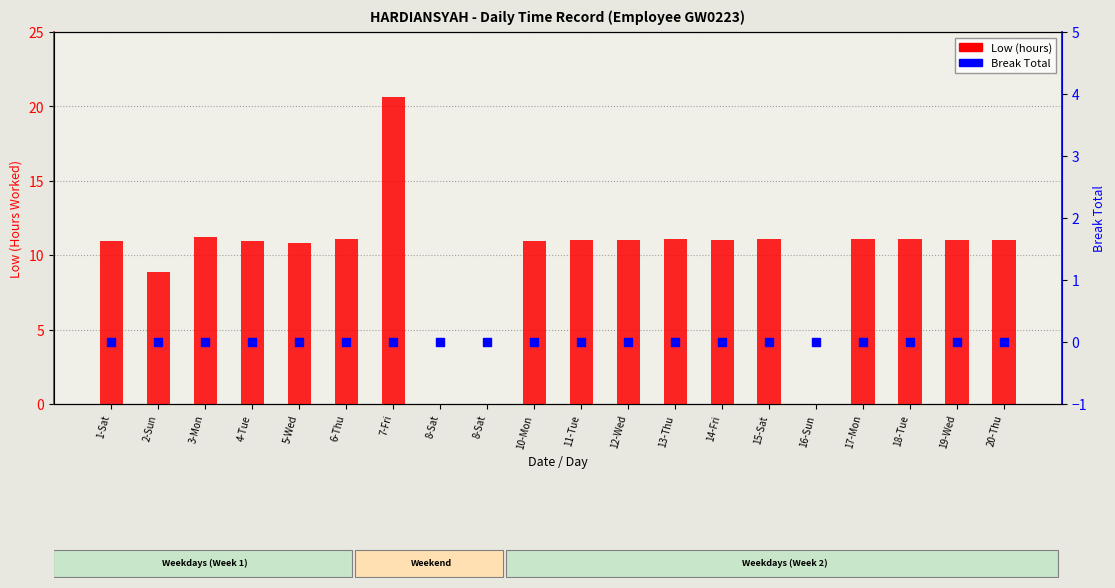

What is the total value across all series at 1-Sat?

11.0